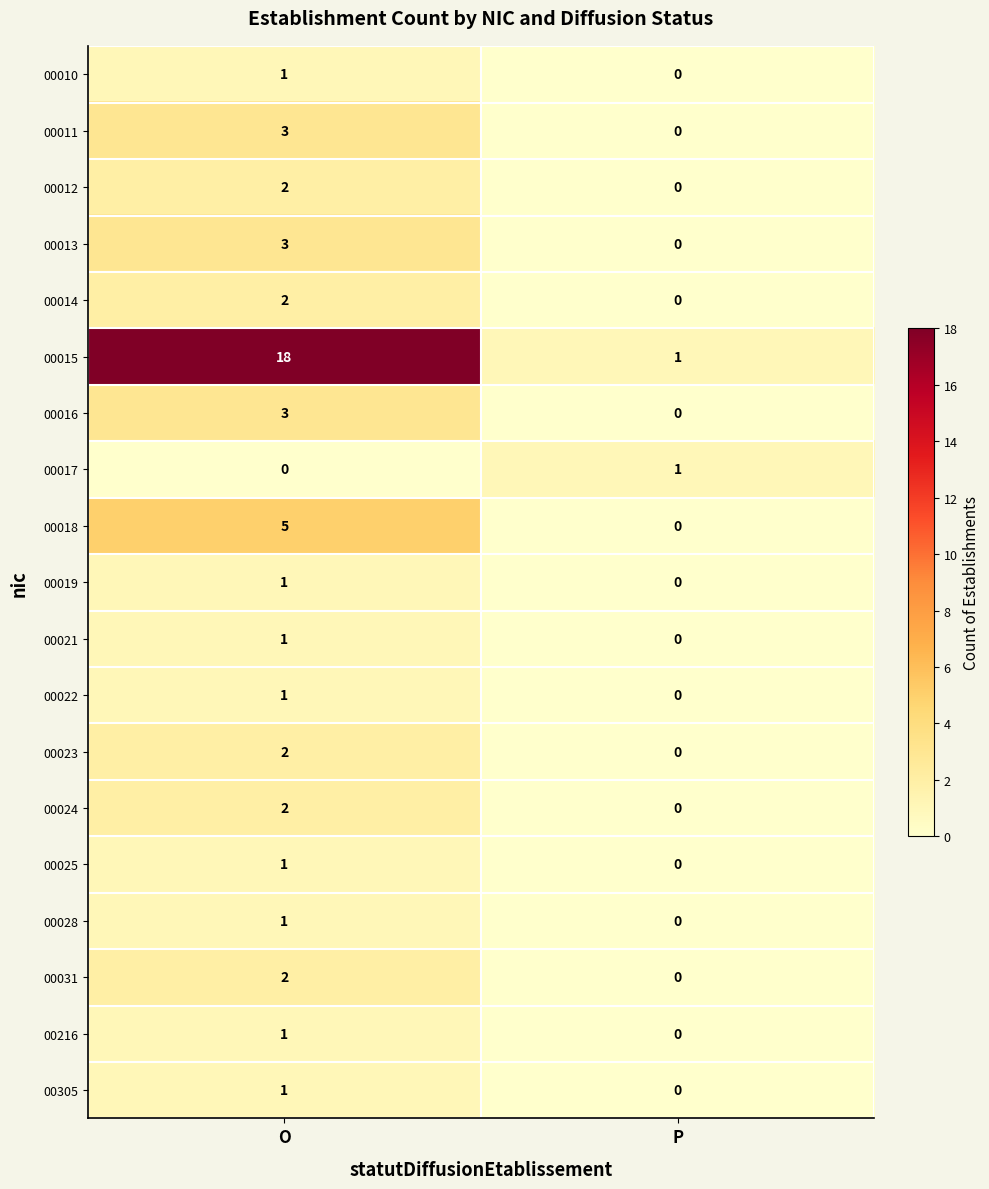

True or false: 00031 has a value of 0 at P.

True